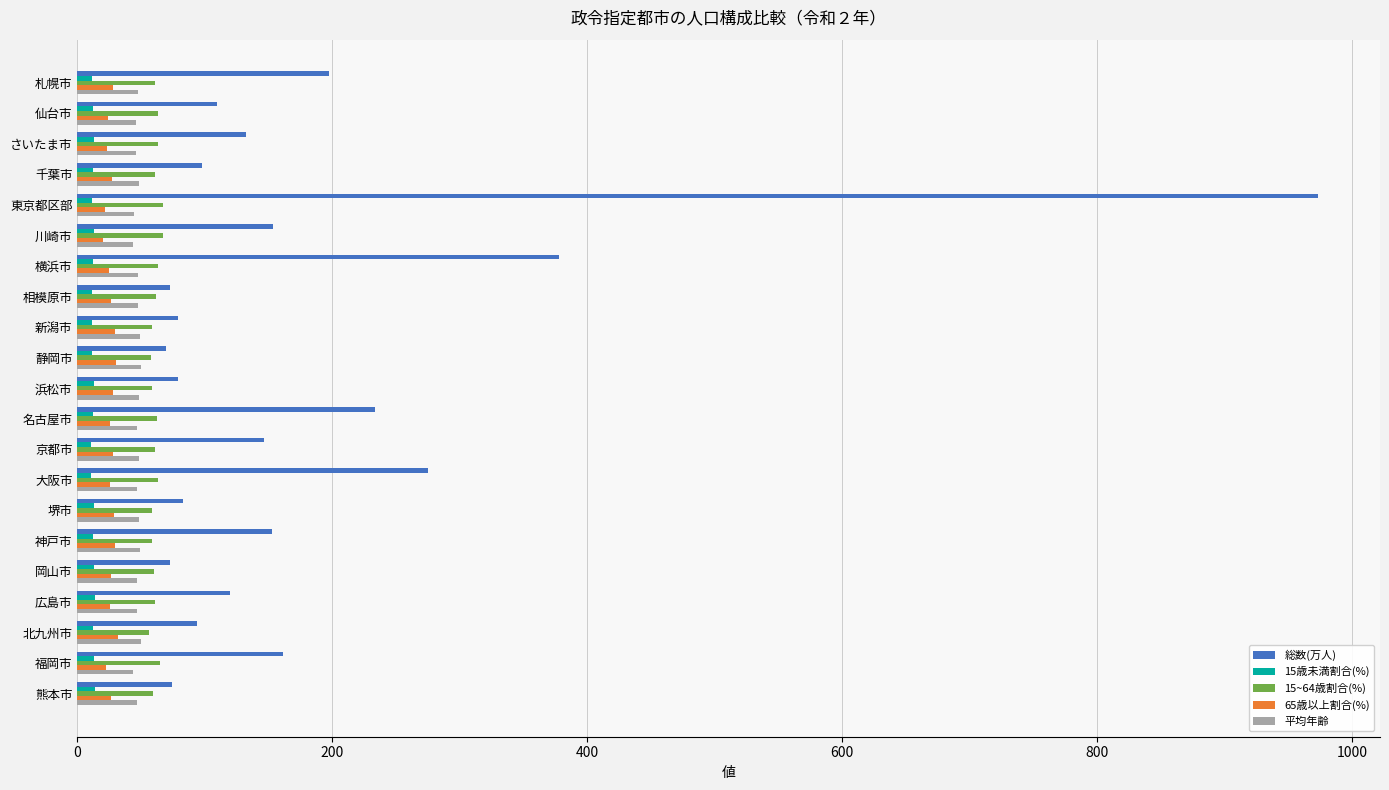

Which series has the widest spread of values?

総数(万人)